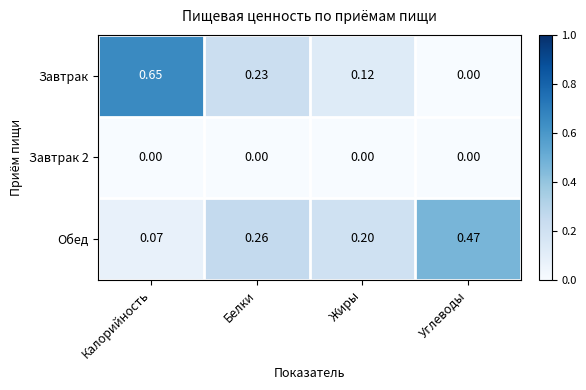

At which label does Завтрак reach its minimum?

Углеводы